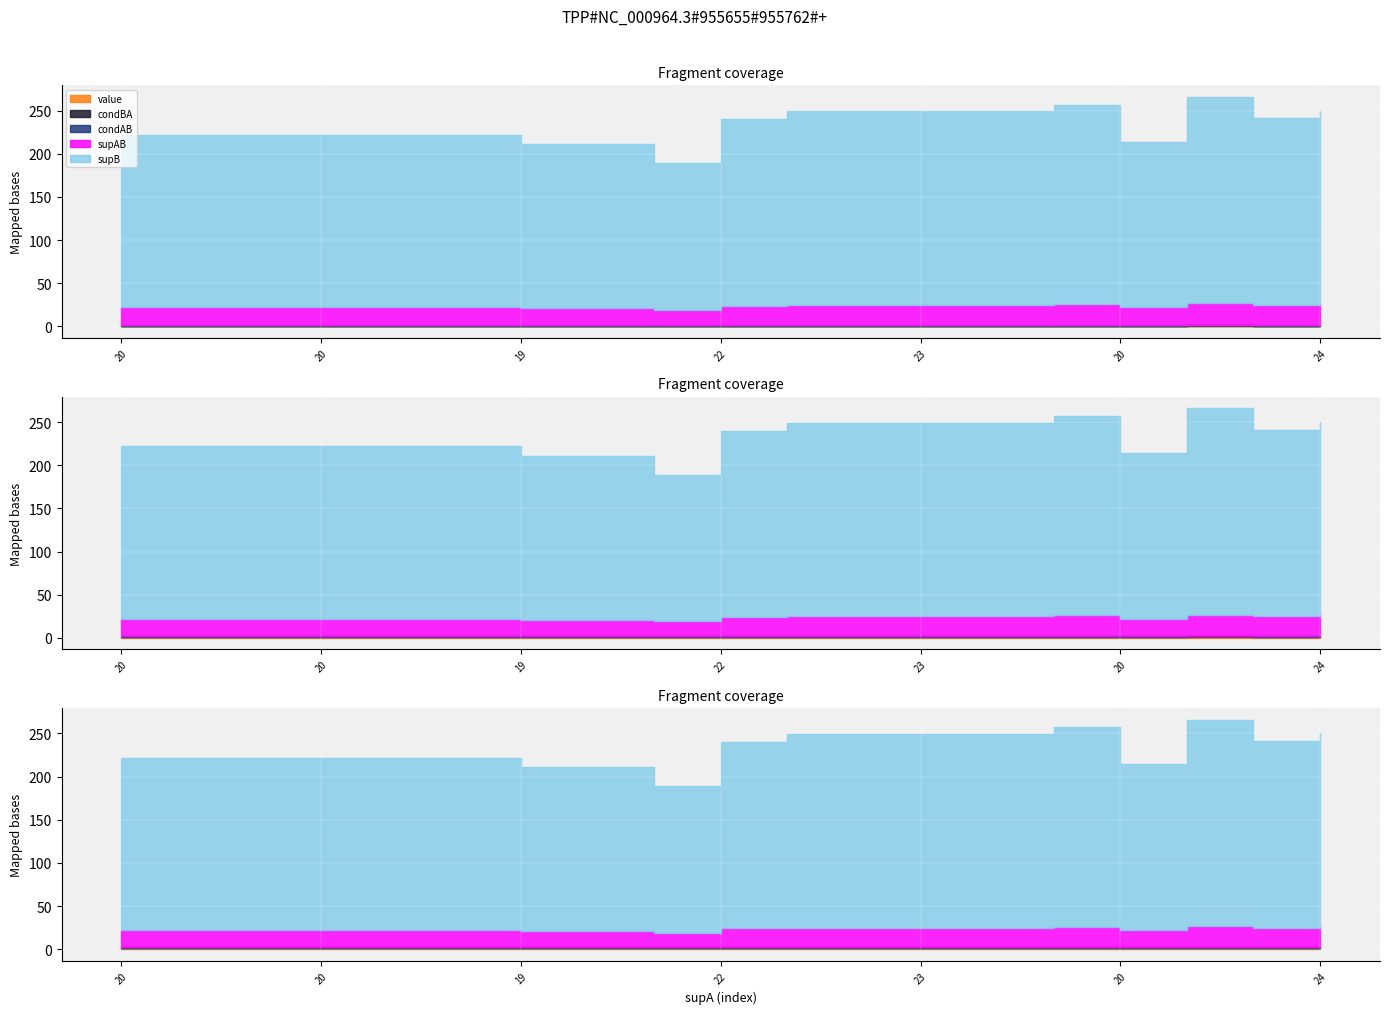

What is the value of the value point at the 12th from the left?

0.9